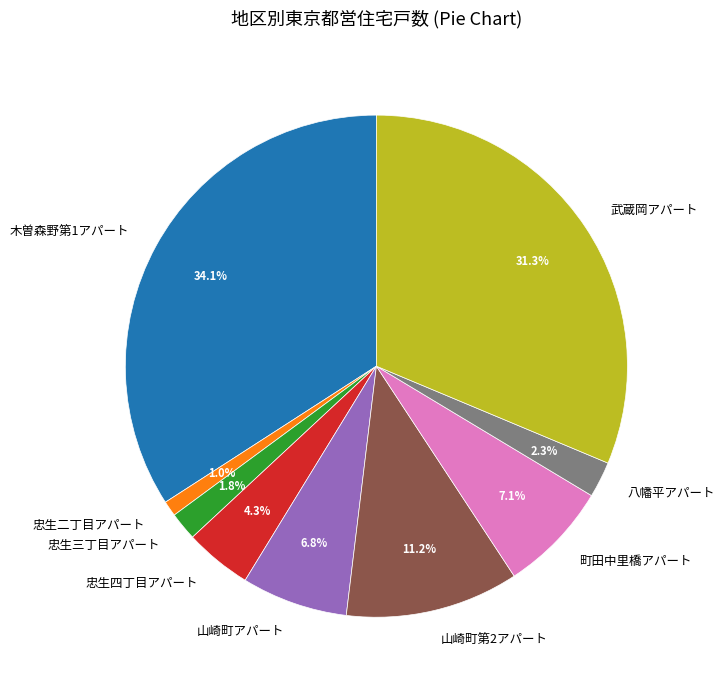

Combined, do 忠生二丁目アパート and 忠生三丁目アパート account for over 50%?

No